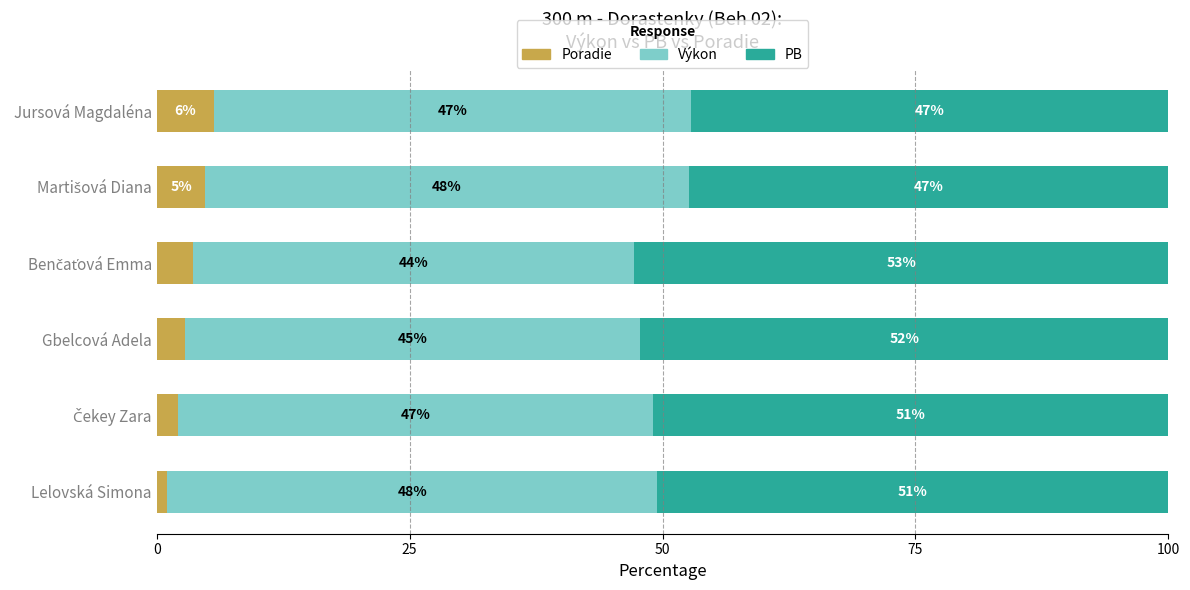

At which label is Poradie closest to 3?

Gbelcová Adela